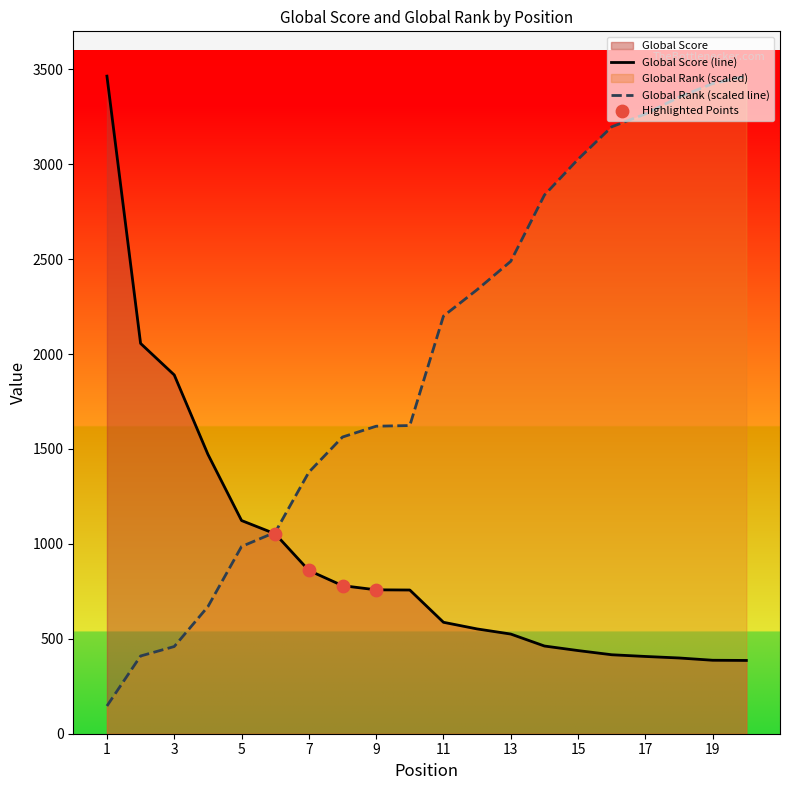

Is the value of Global Rank at 12 greater than the value of Global Score at 2?

Yes